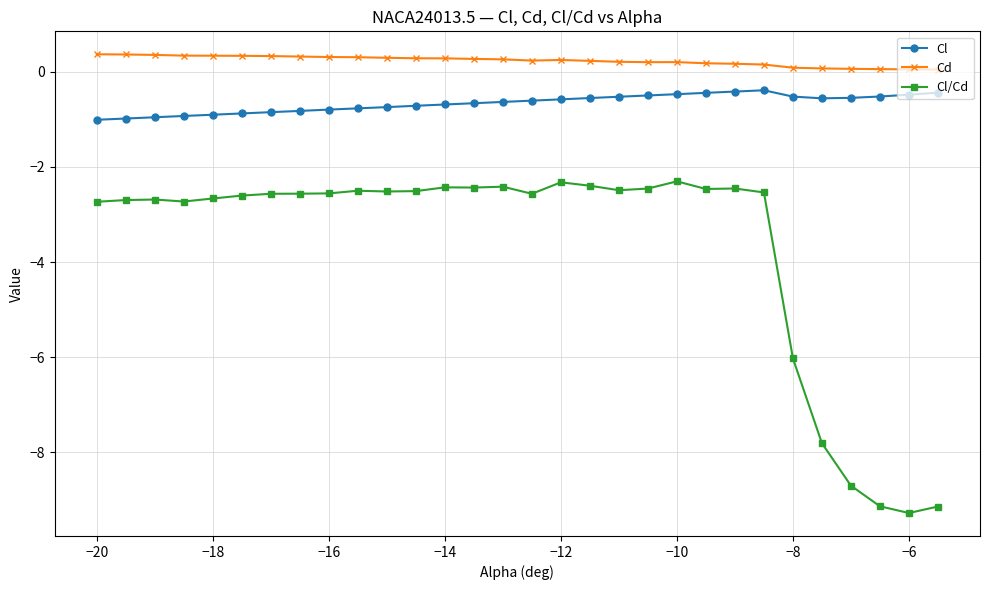

What is the value of the Cd point at the 11th from the left?

0.3